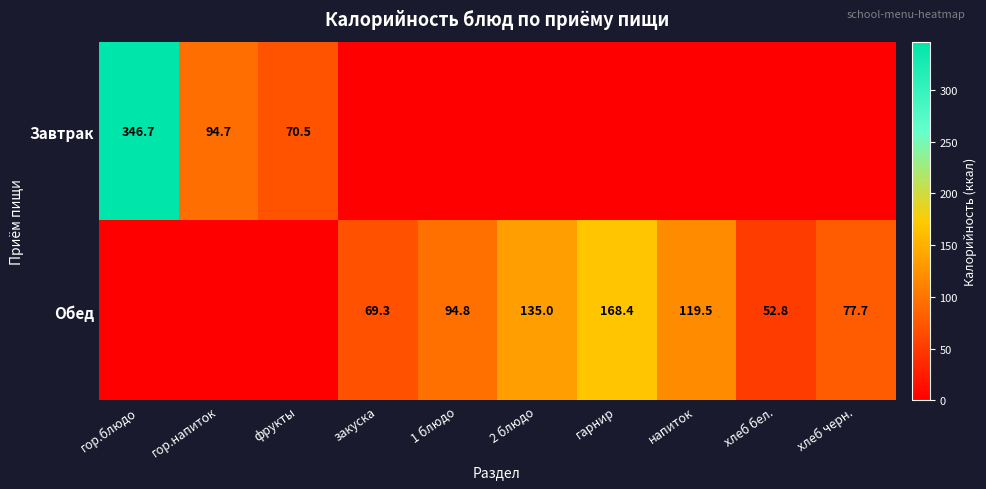

At which category does the chart reach its peak across all series?

гор.блюдо